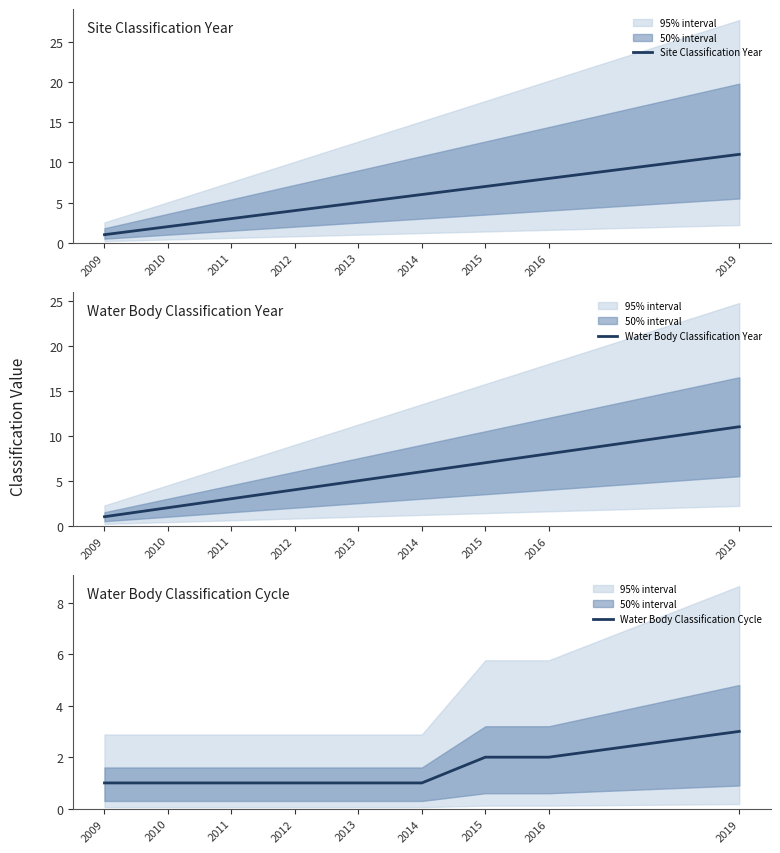

The Water Body Classification Year series shows 3 at 2011. True or false?

True